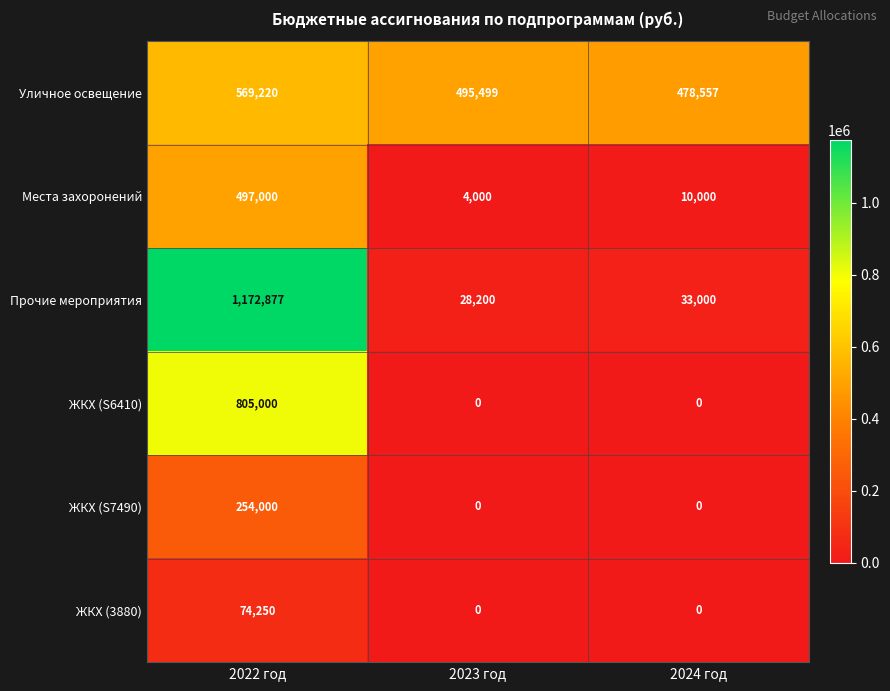

What is the average value of the ЖКХ (S7490) series?

84667